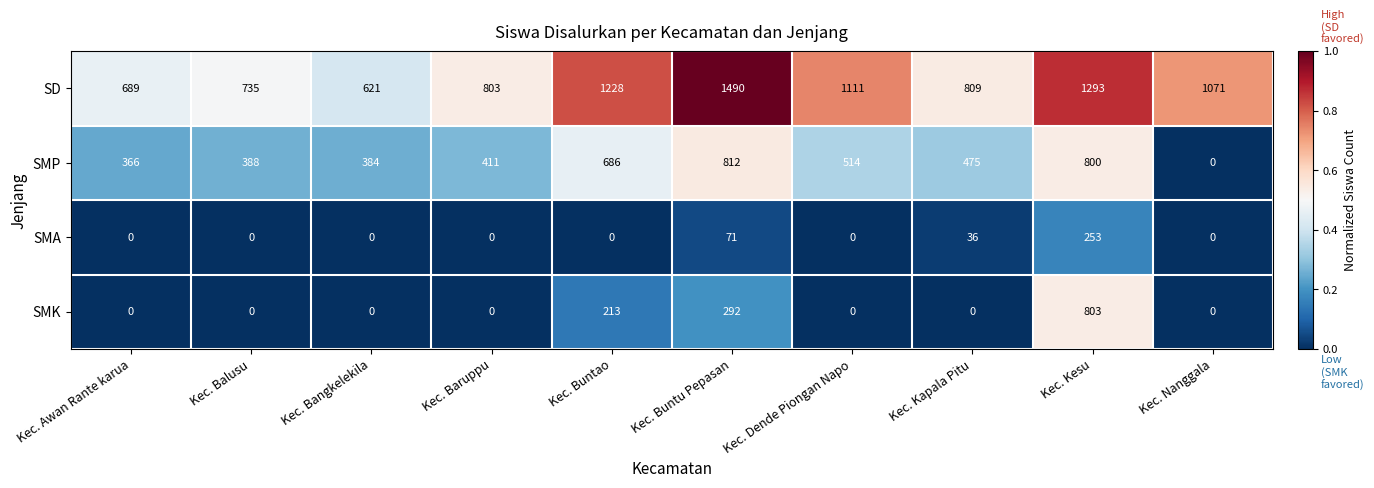

At which category is the sum across all series the highest?

Kec. Kesu